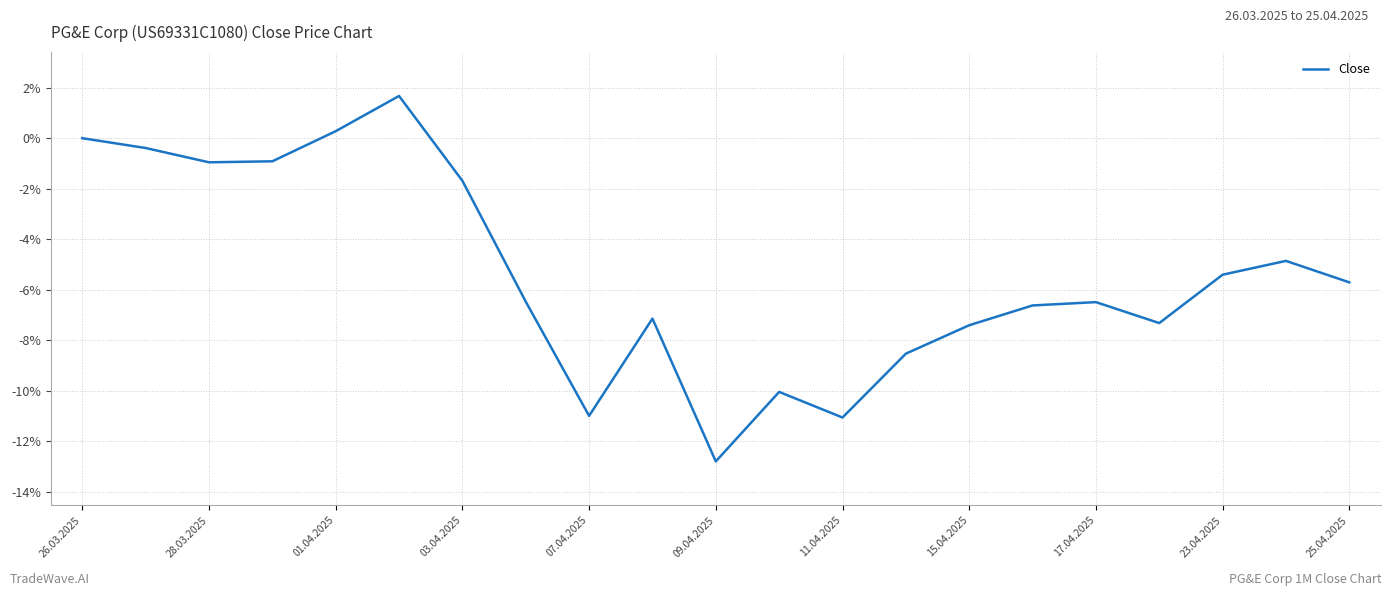

Does the chart have visible grid lines?

Yes